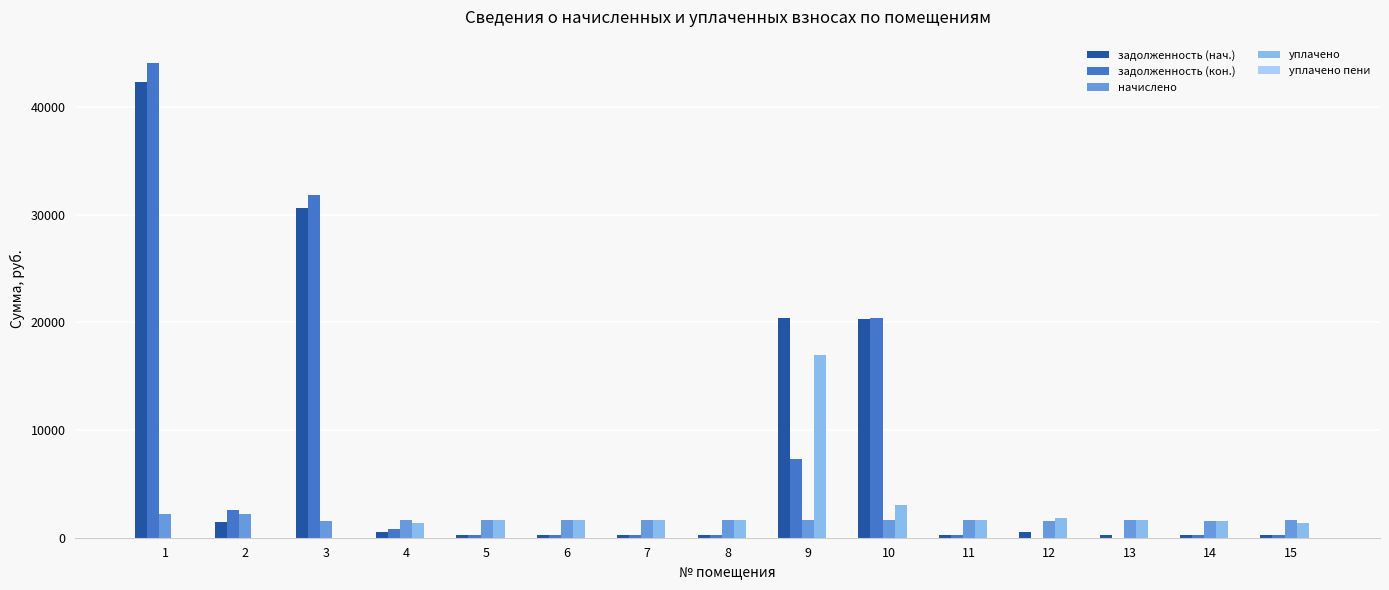

At which category is the sum across all series the highest?

1